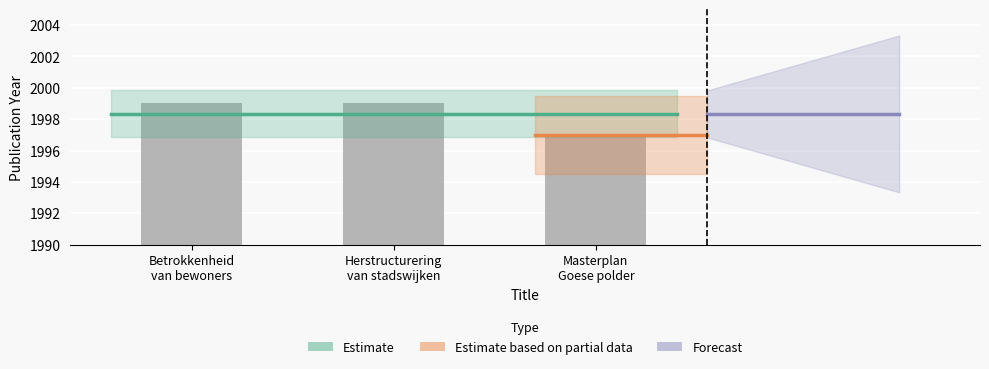

What is the sum of the values at Herstructurering van stadswijken and Betrokkenheid van bewoners?

3998